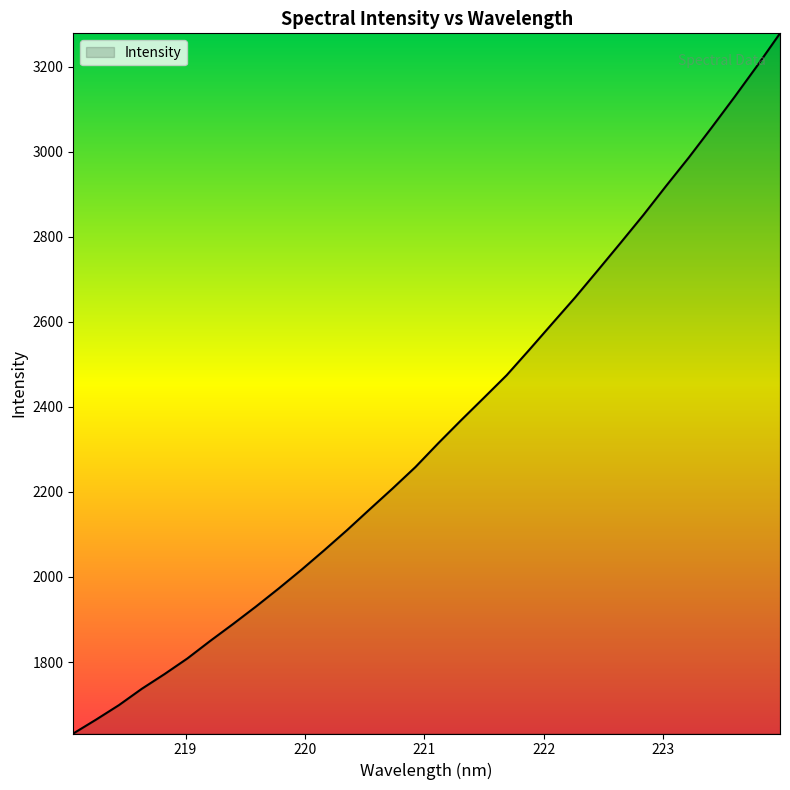

What is the maximum value shown in the chart?

3278.7